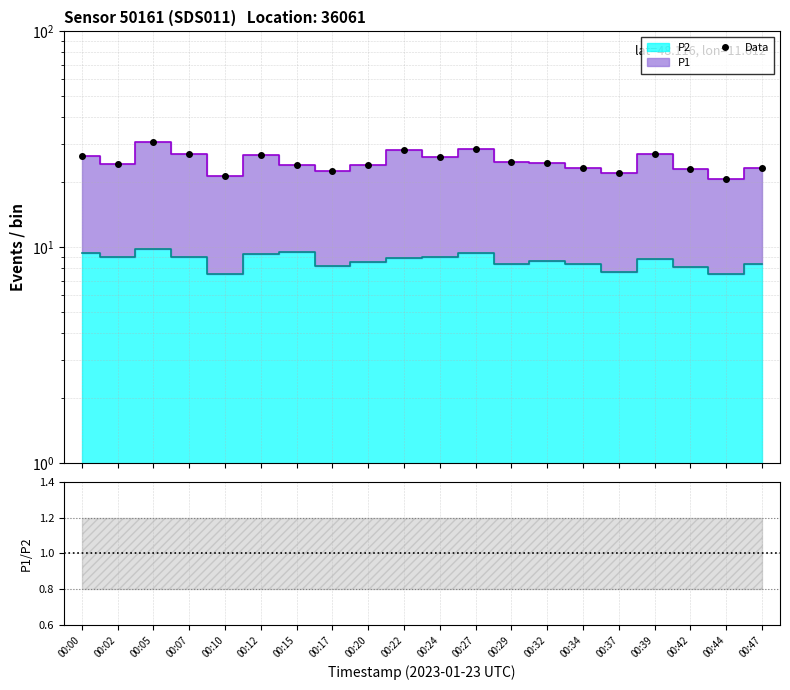

What is the difference between the values at 00:02 and 00:34?

1.0